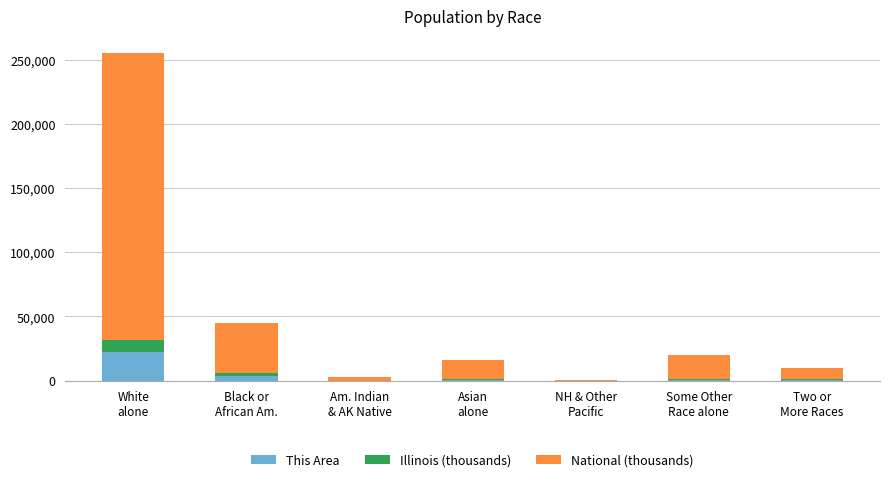

What is the highest value of the This Area series?

22663.0